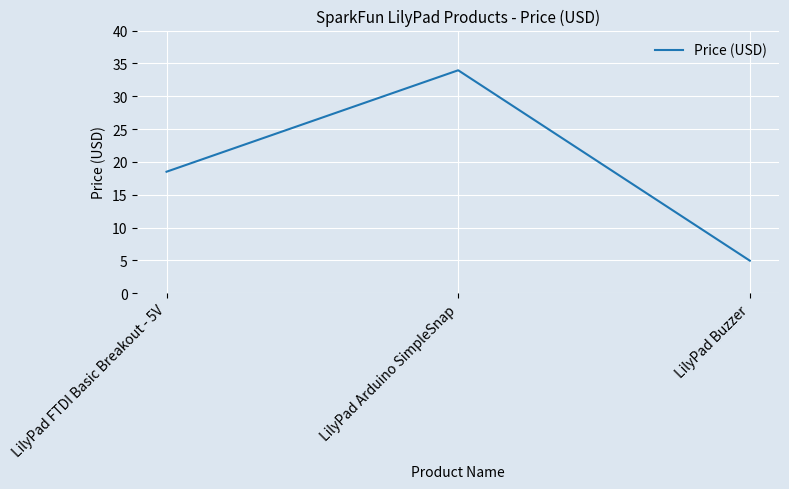

Rank the categories by value from highest to lowest.

LilyPad Arduino SimpleSnap, LilyPad FTDI Basic Breakout - 5V, LilyPad Buzzer